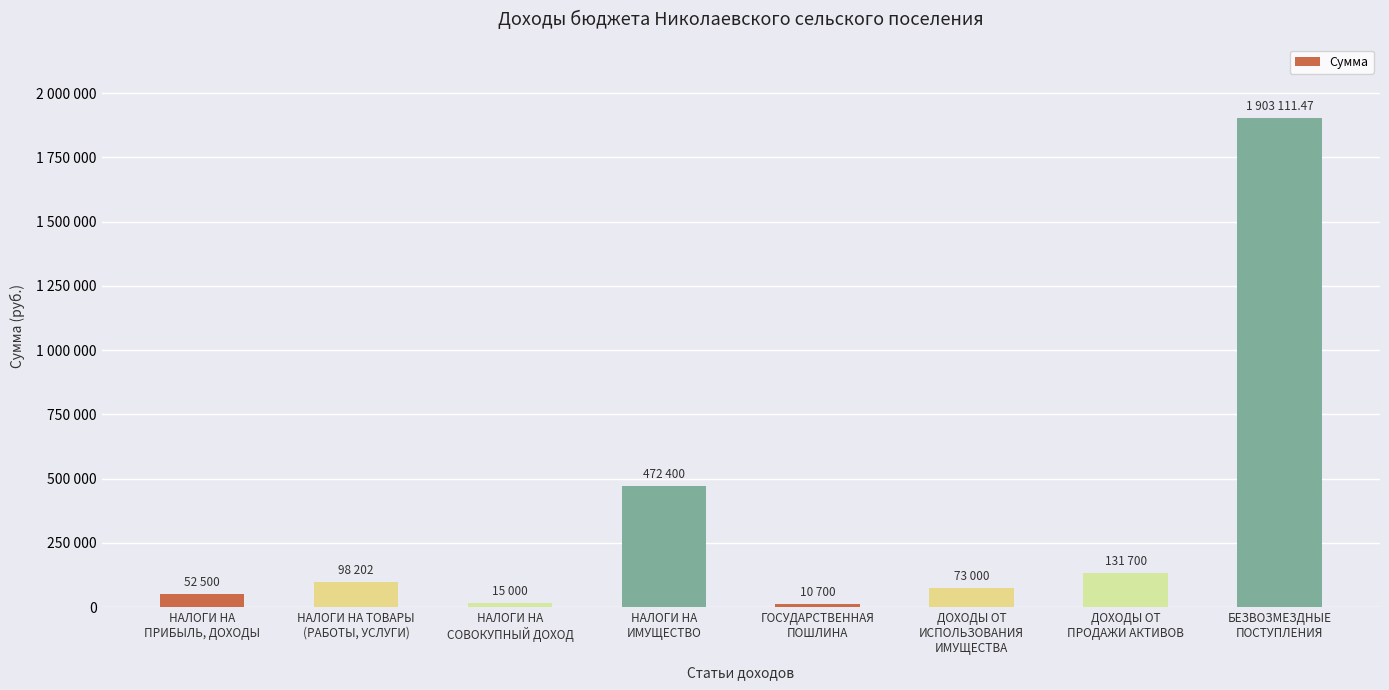

Does the chart contain any negative values?

No